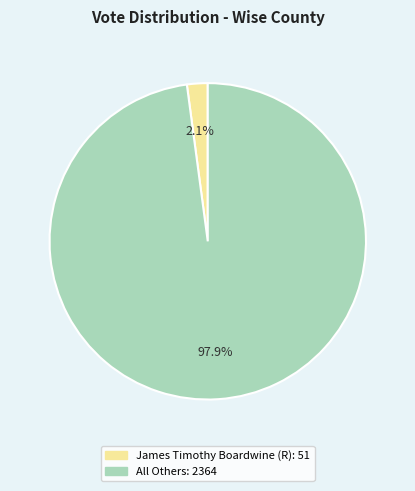

Is there a majority slice in this chart?

Yes